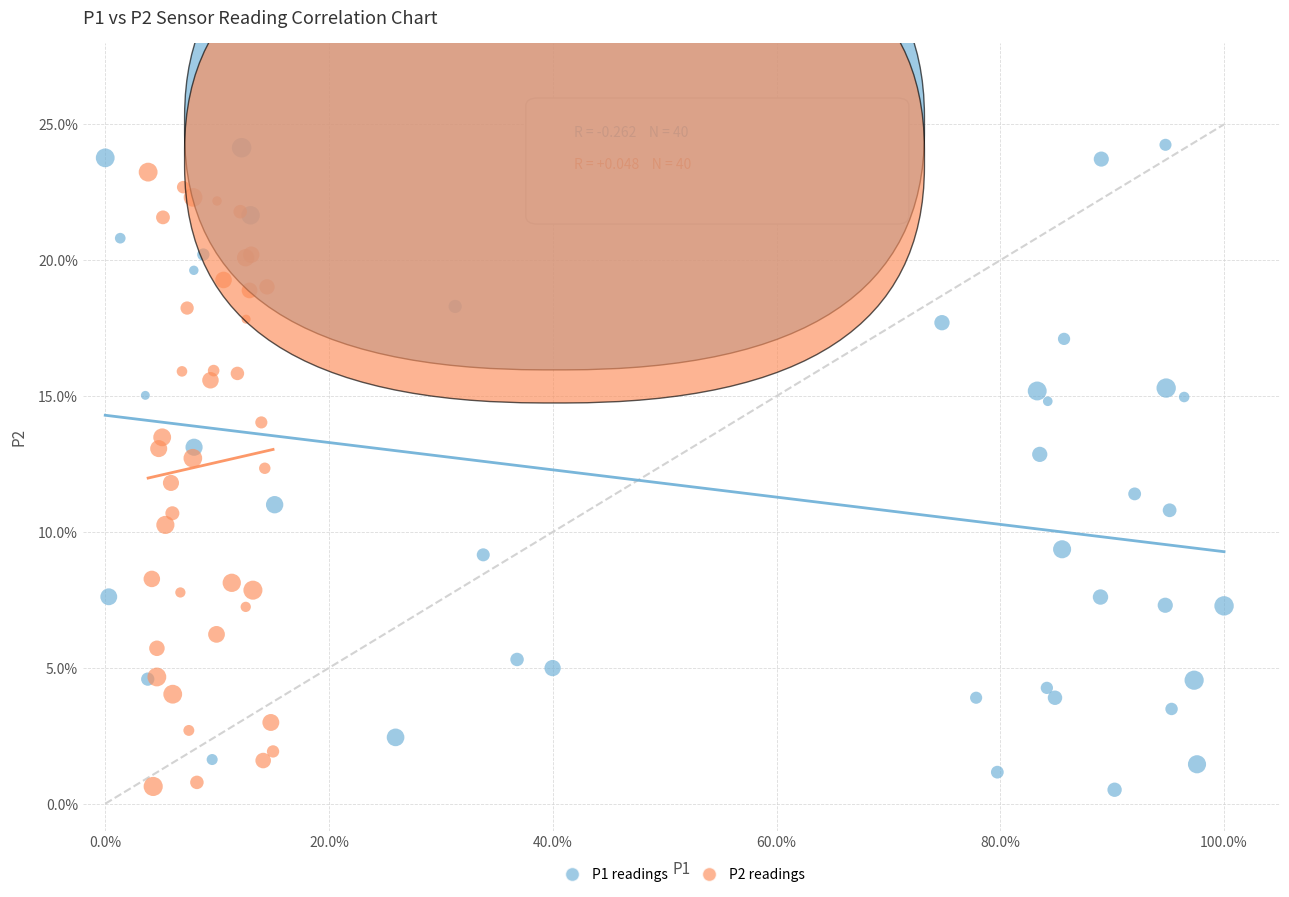

What are all the series names shown in the legend?

P1 readings, P2 readings